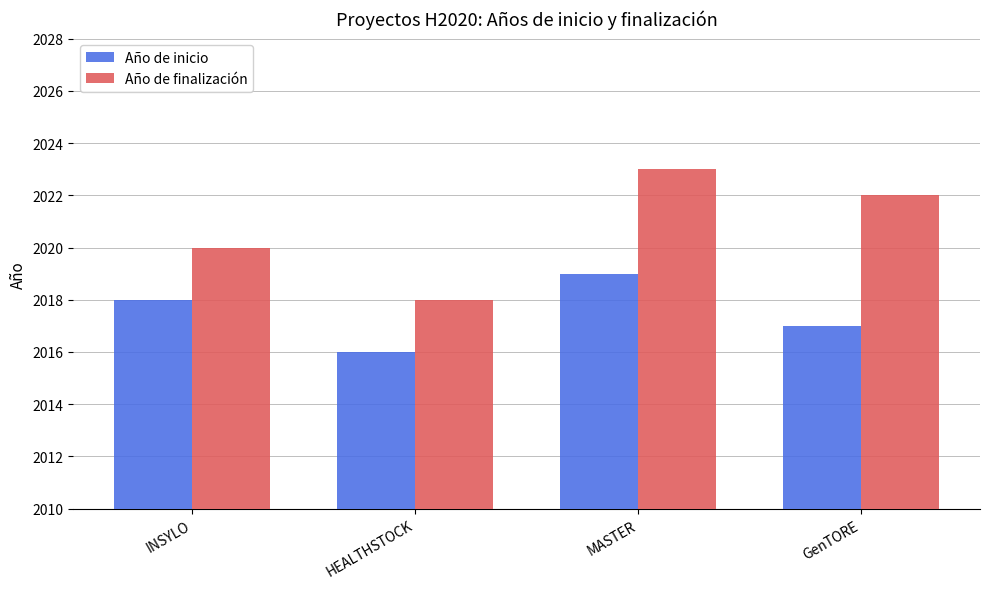

Where is Año de finalización nearest to the value 2020?

INSYLO